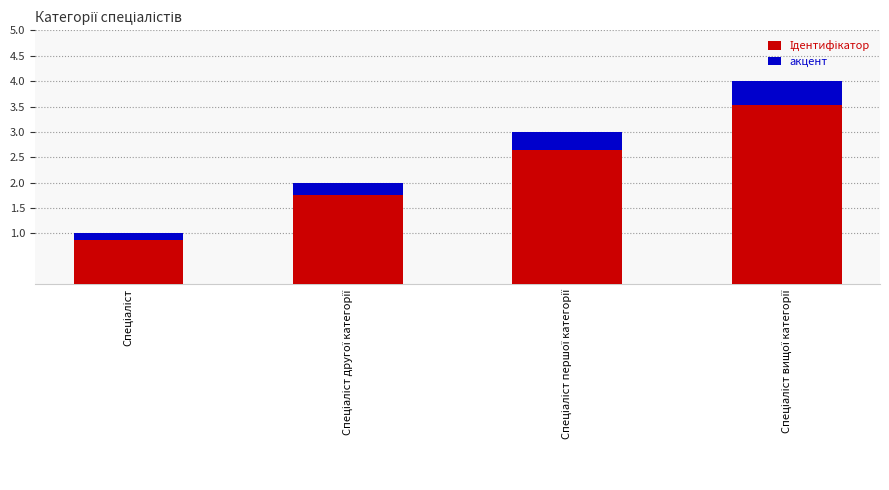

List the series in order of their peak value, lowest first.

акцент, Ідентифікатор